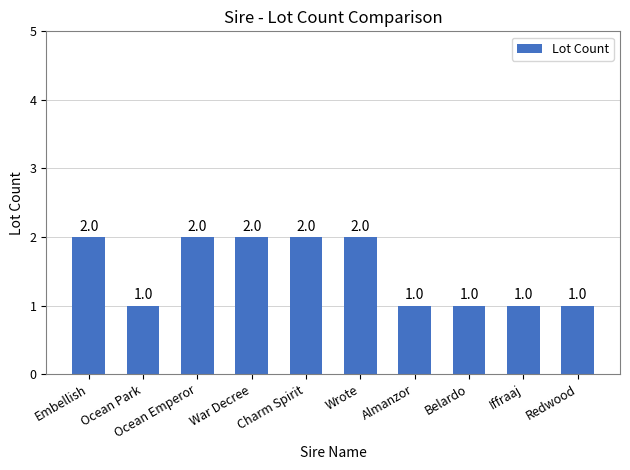

The value at Charm Spirit is 1. True or false?

False